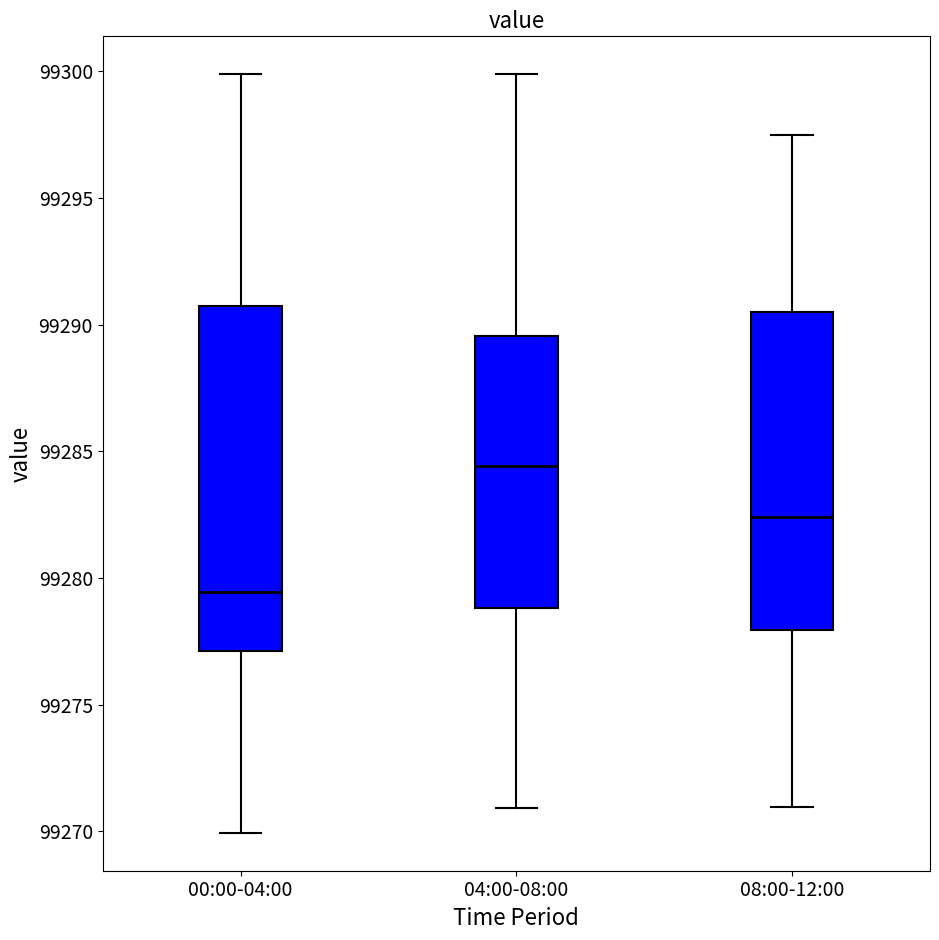

Which box's median line is the lowest?

00:00-04:00